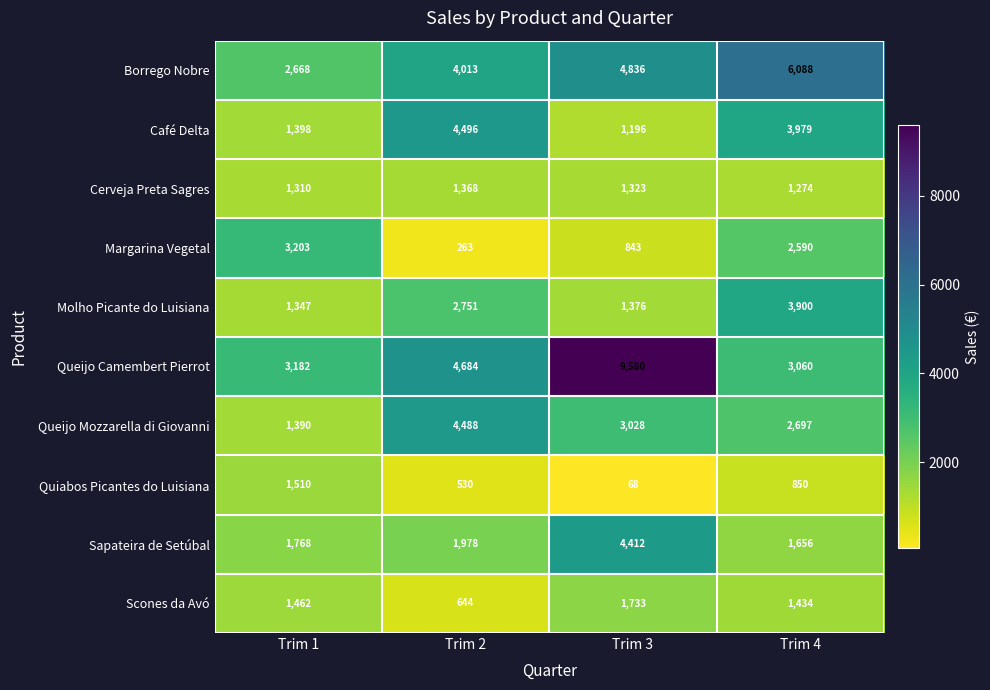

At Trim 3, list the series in order from smallest to largest.

Quiabos Picantes do Luisiana, Margarina Vegetal, Café Delta, Cerveja Preta Sagres, Molho Picante do Luisiana, Scones da Avó, Queijo Mozzarella di Giovanni, Sapateira de Setúbal, Borrego Nobre, Queijo Camembert Pierrot